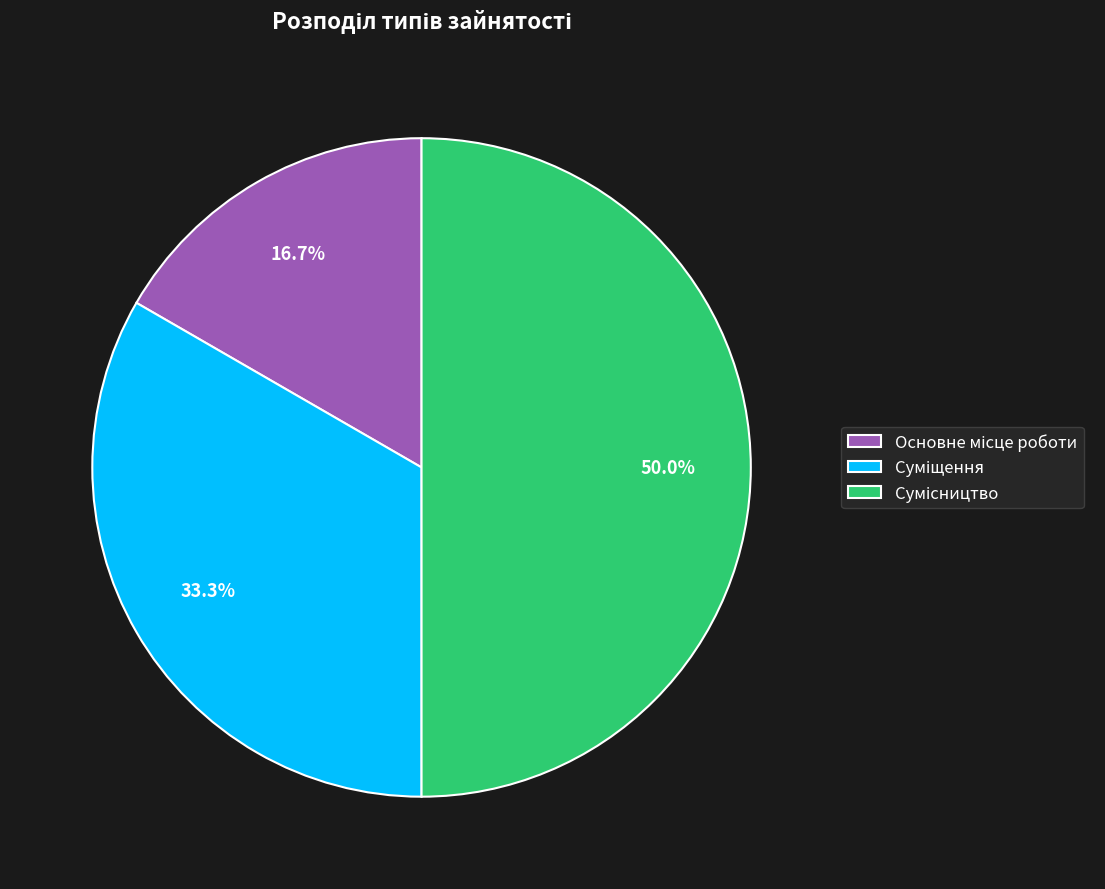

Rank the categories by value from highest to lowest.

Сумісництво, Суміщення, Основне місце роботи